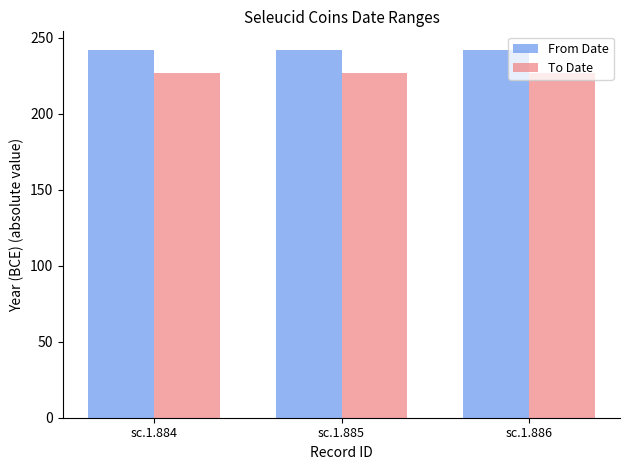

How many categories are shown in the chart?

3